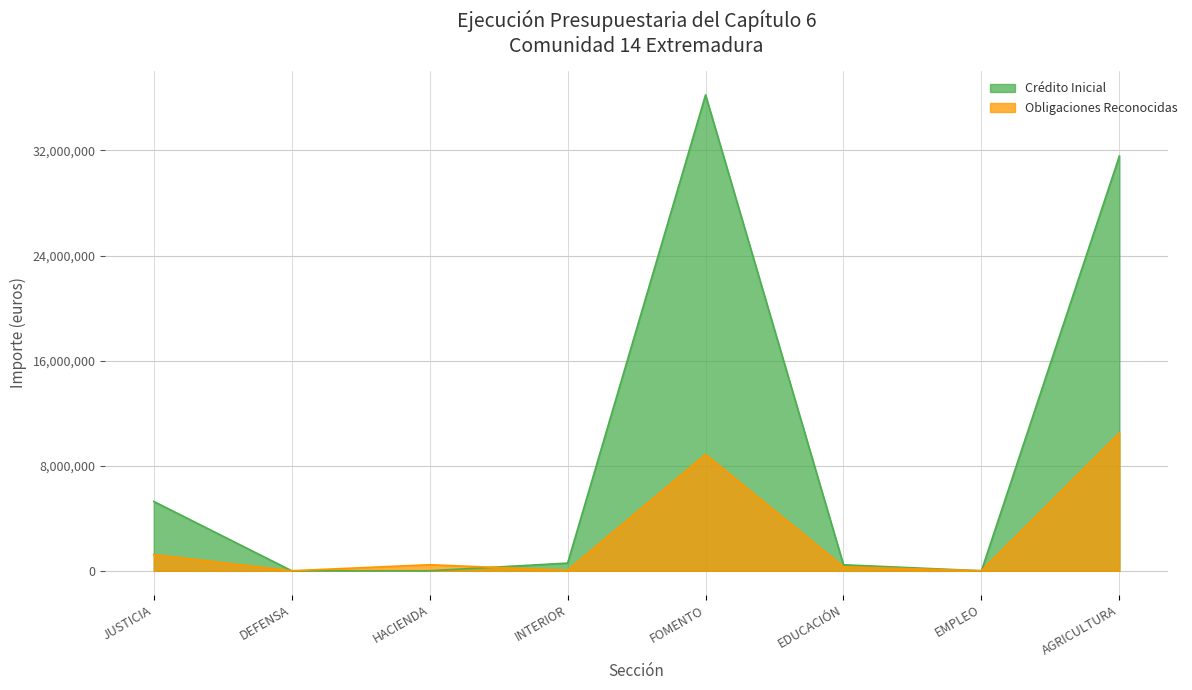

List the series in order of their overall mean, lowest first.

Obligaciones Reconocidas, Crédito Inicial